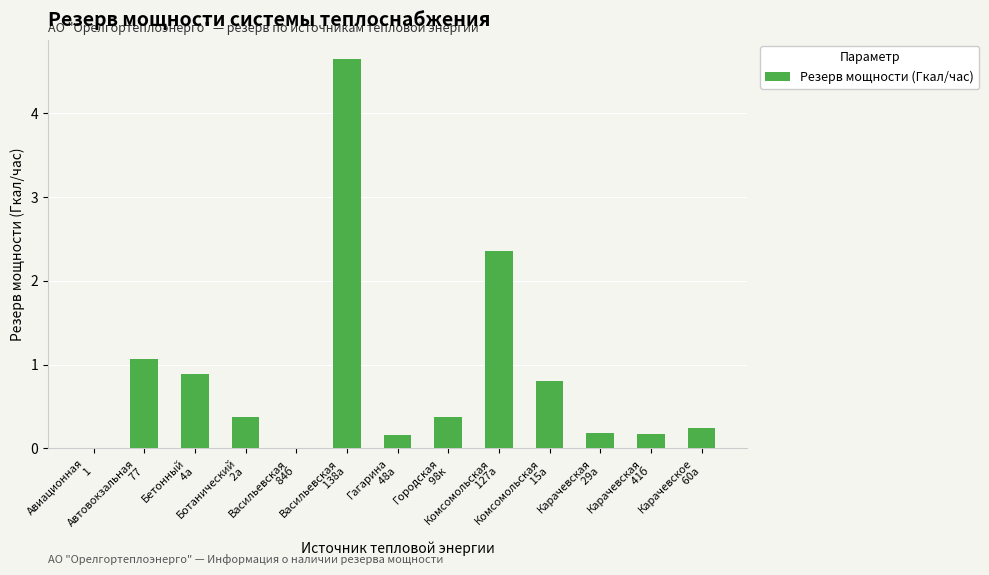

Does the chart contain stacked bars?

No